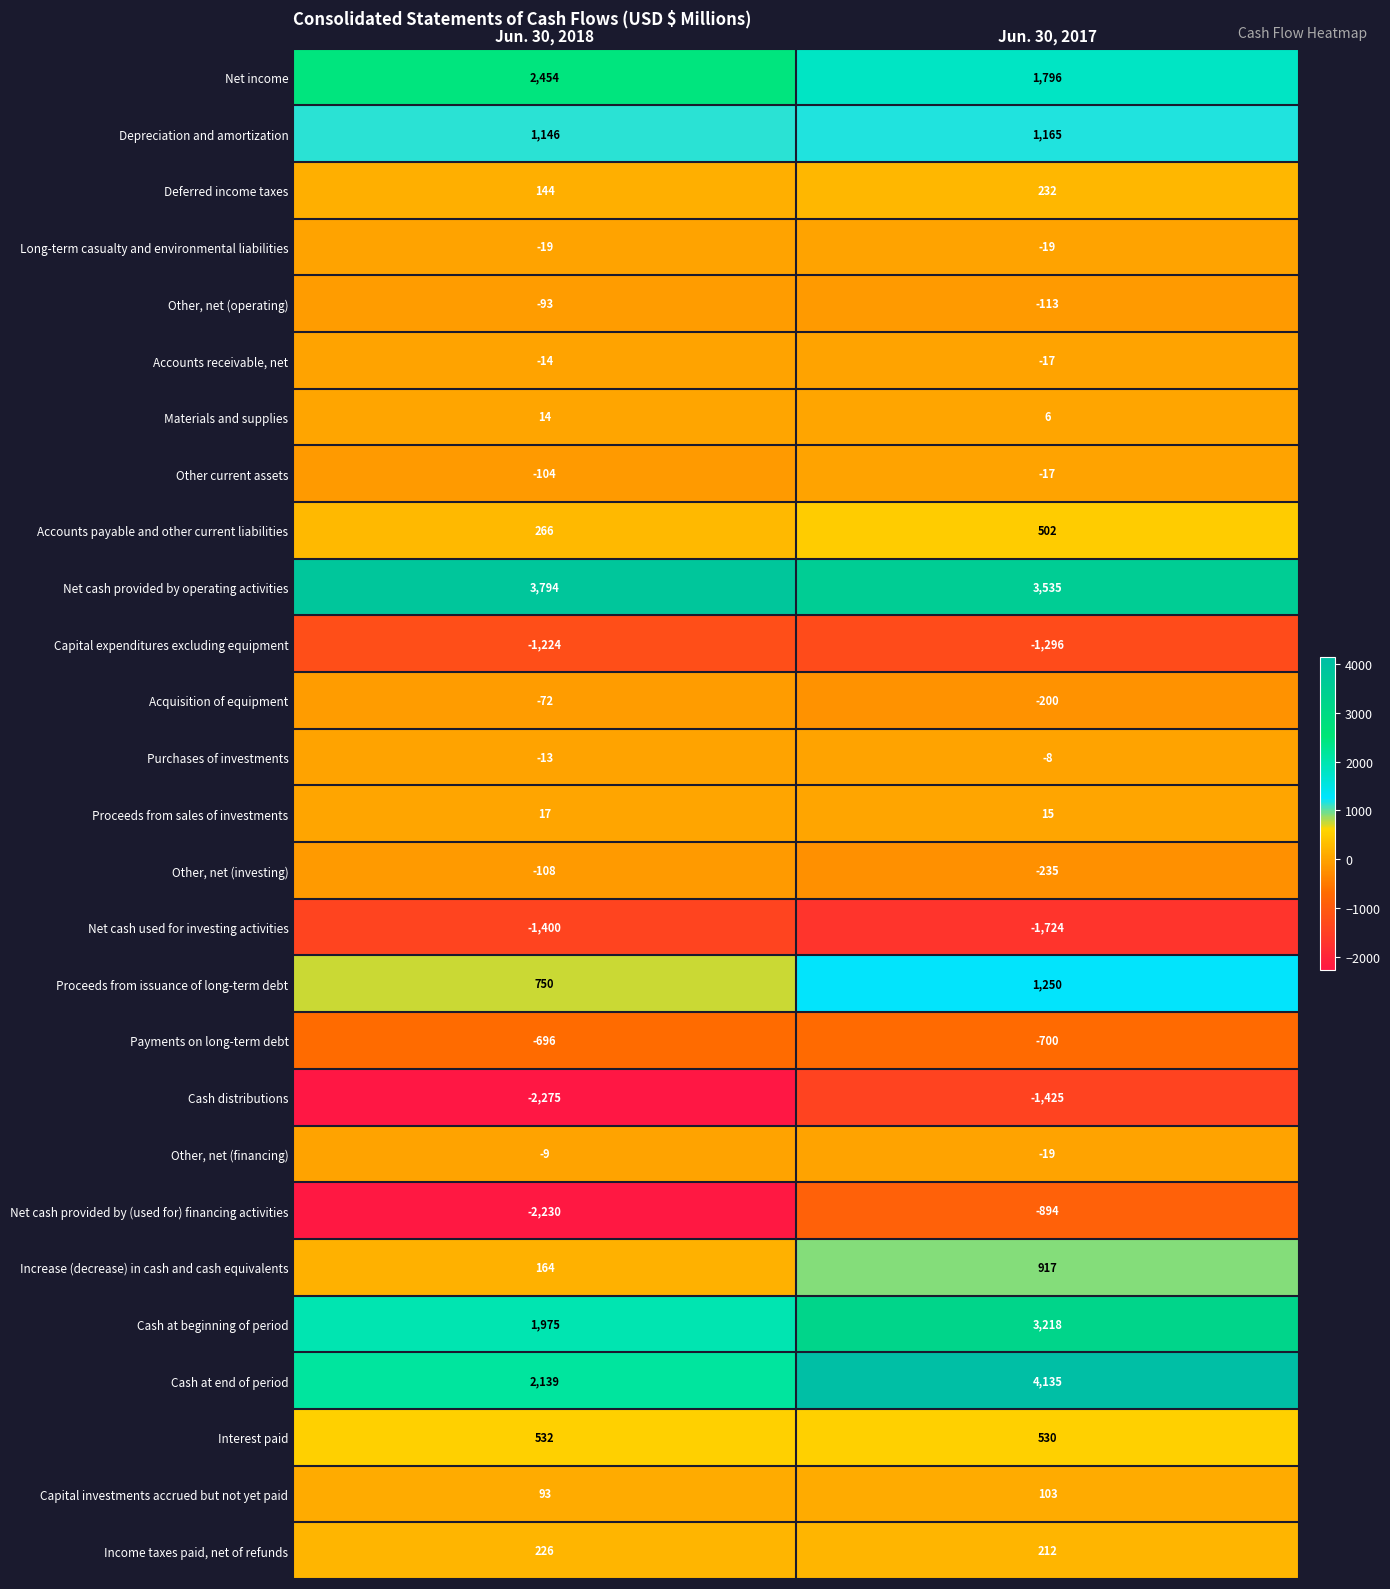

The Acquisition of equipment series shows -200 at Jun. 30, 2017. True or false?

True